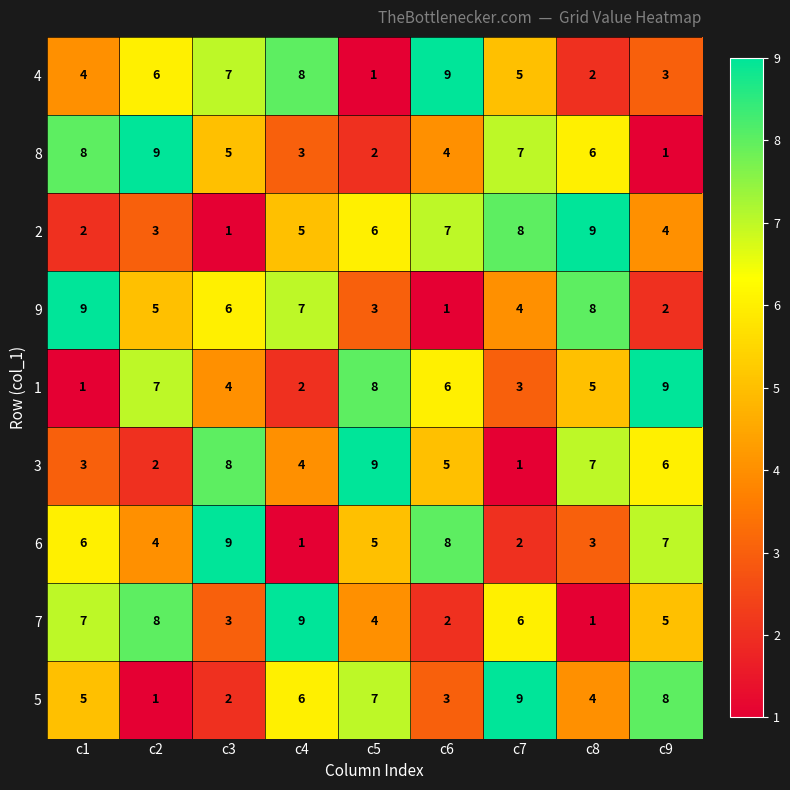

What is the total value across all series at c6?

45